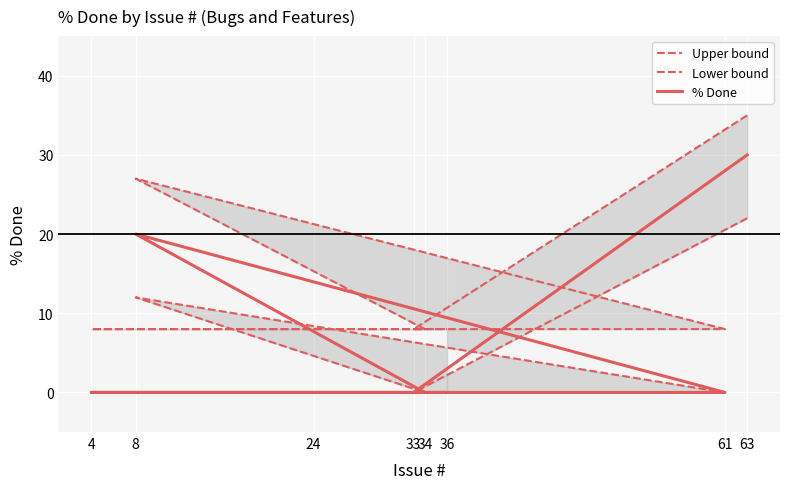

True or false: Upper bound and Lower bound cross at least once.

False